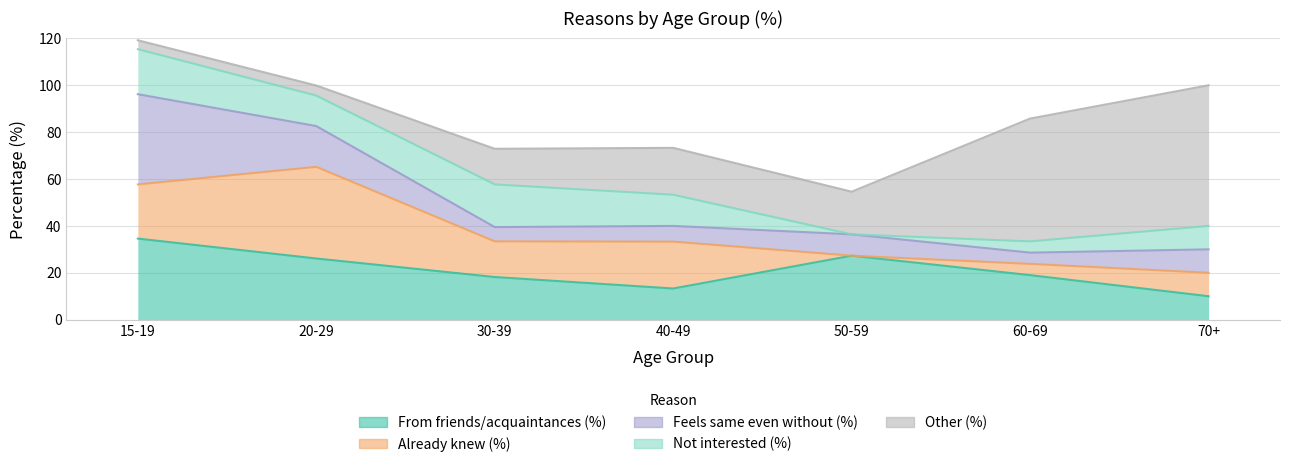

What is the label of the 1st point from the right?

70+